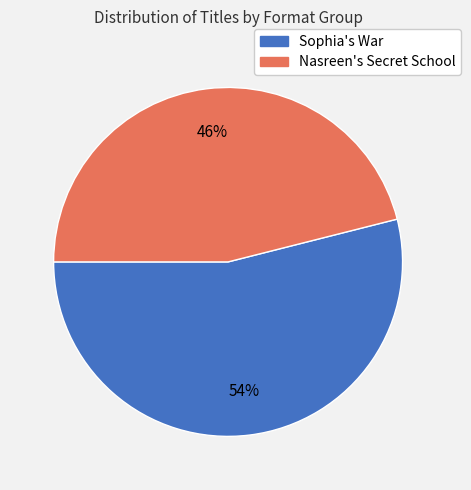

Do Sophia's War and Nasreen's Secret School together represent more than half of the pie?

Yes